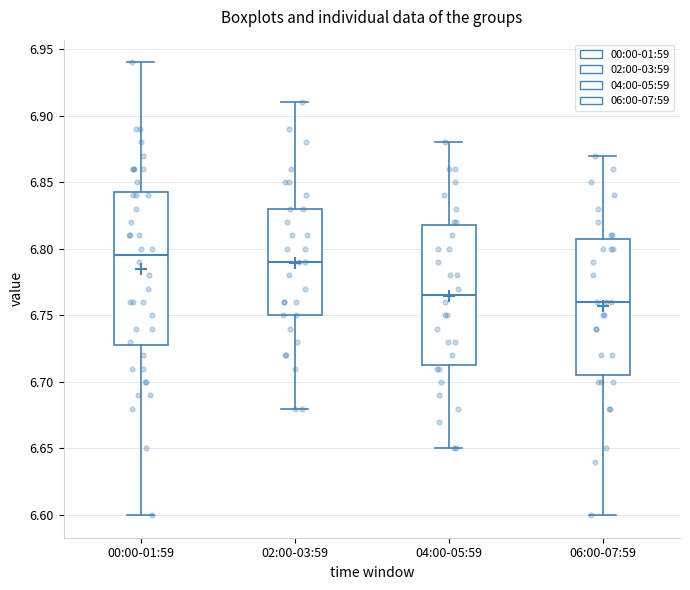

Where does the median line of the box for 00:00-01:59 sit on the y-axis? The values are not printed on the chart, so give them approximately, as read against the axis.

6.795